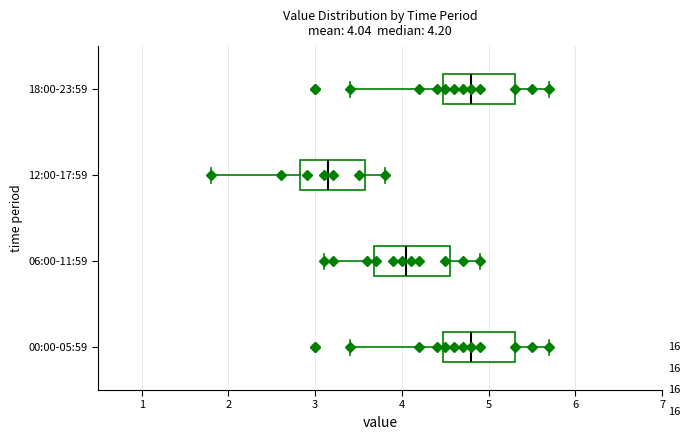

Which box has the furthest to the left median line?

12:00-17:59